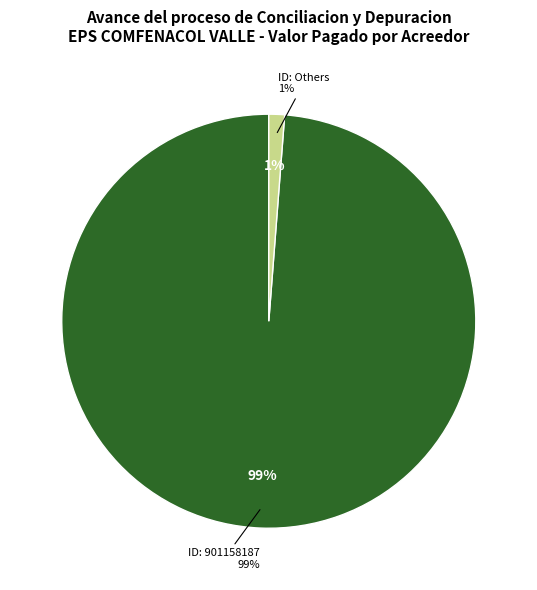

Which category accounts for the majority?

901158187